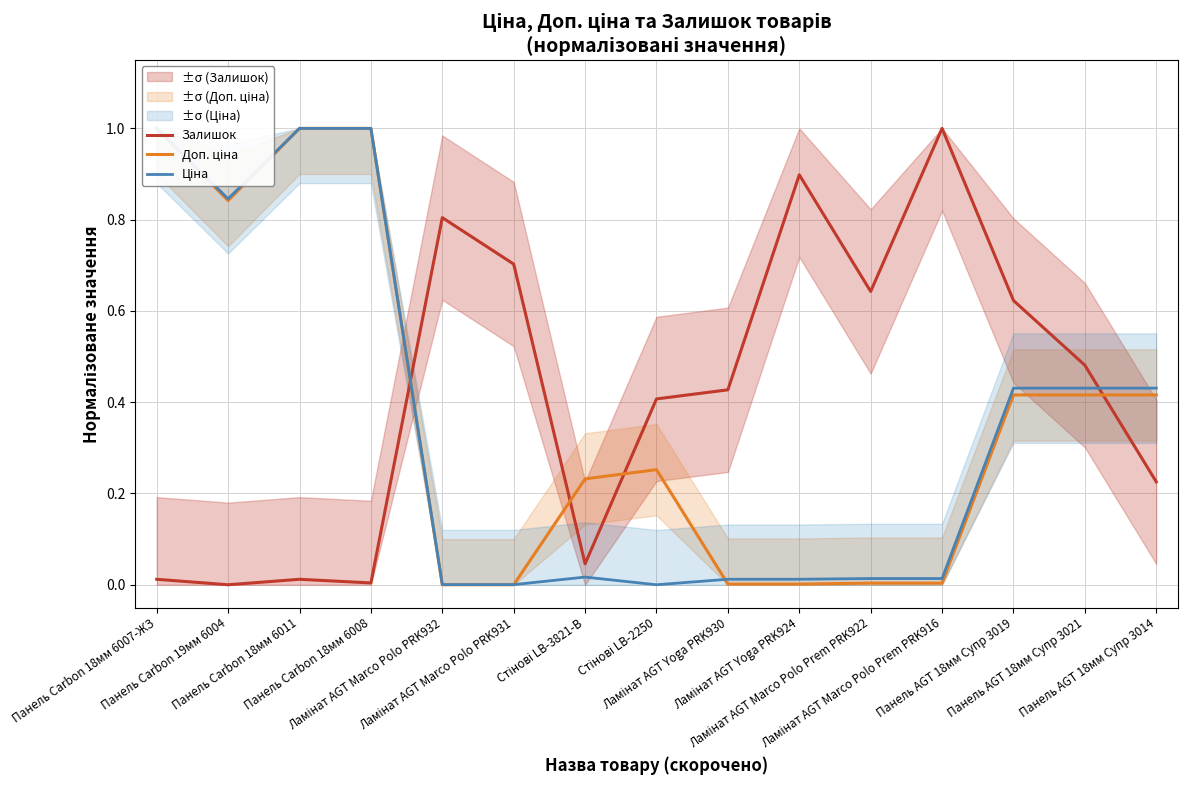

Which series has the largest total across all categories?

Залишок